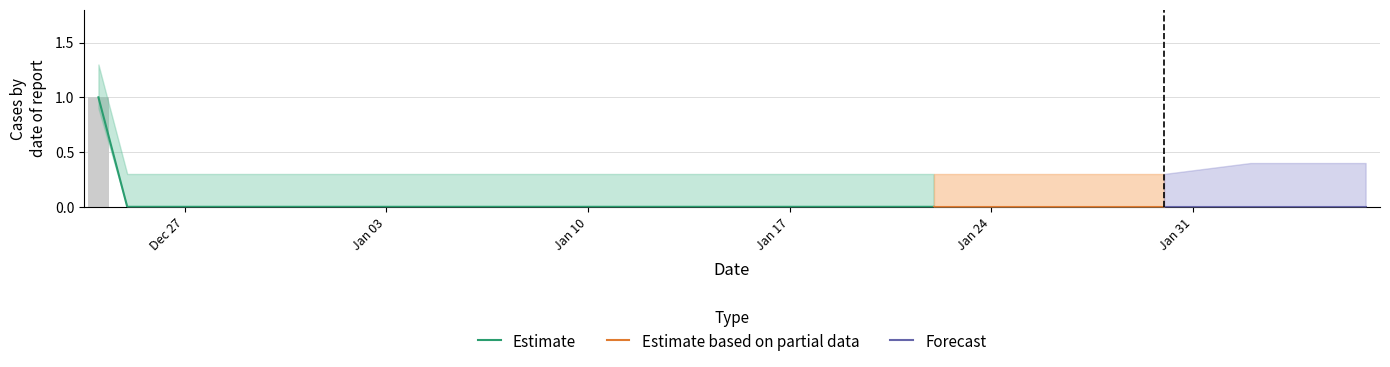

Count the number of values greater than 0.

1